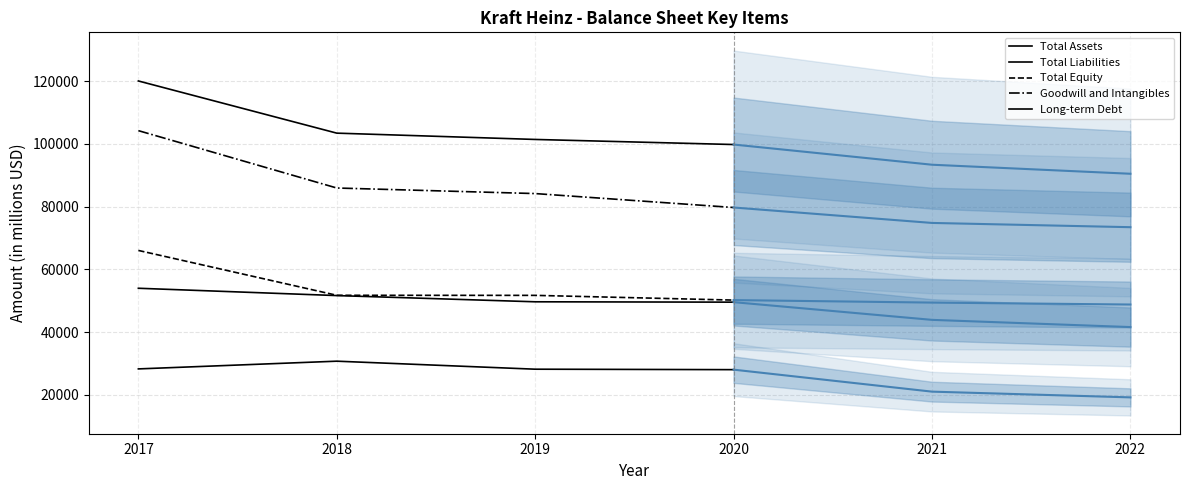

How many data points in Long-term Debt are less than 28308?

2